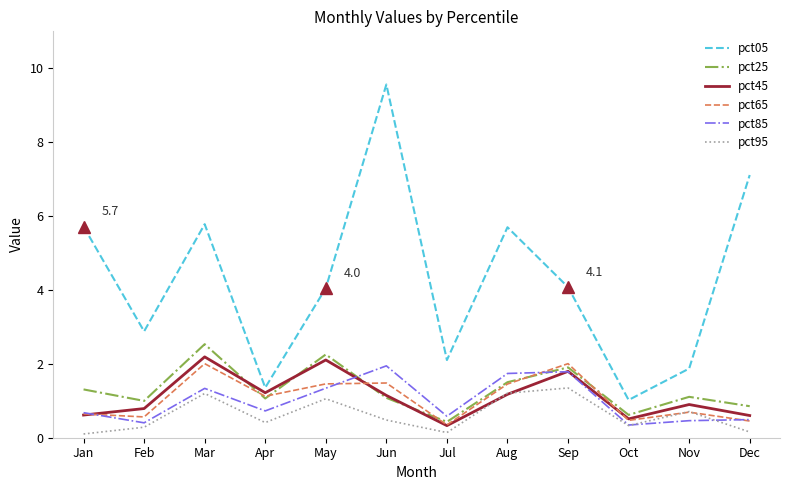

Which series has the widest spread of values?

pct05